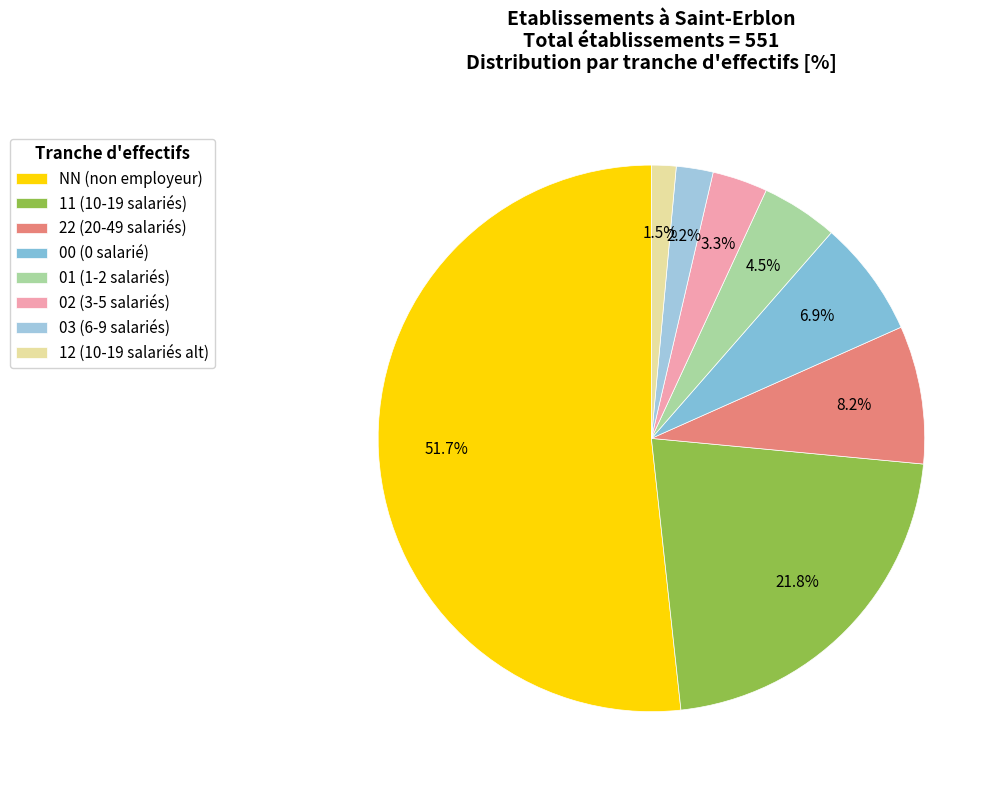

How many segments does this pie chart have?

8